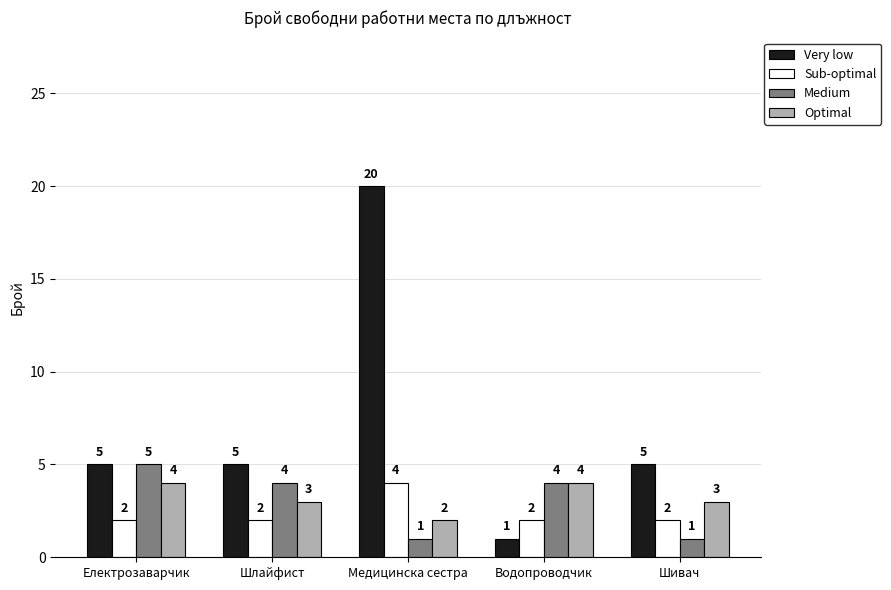

What is the difference between the maximum and minimum values in the Medium series?

4